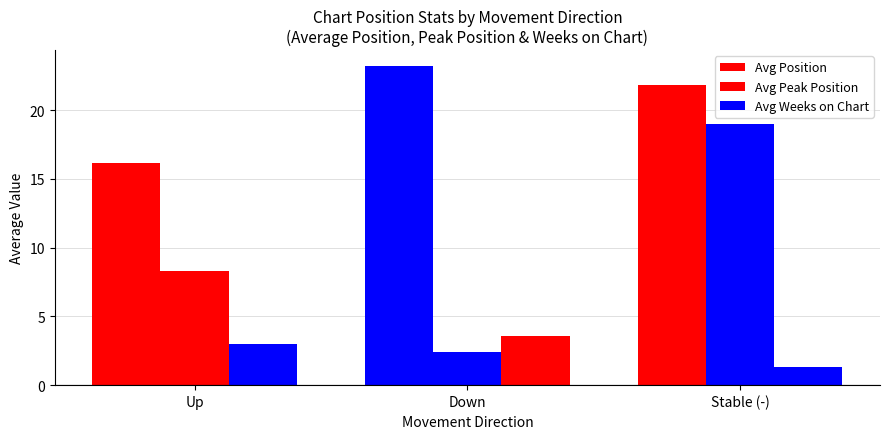

What is the lowest value of the Avg Peak Position series?

2.4